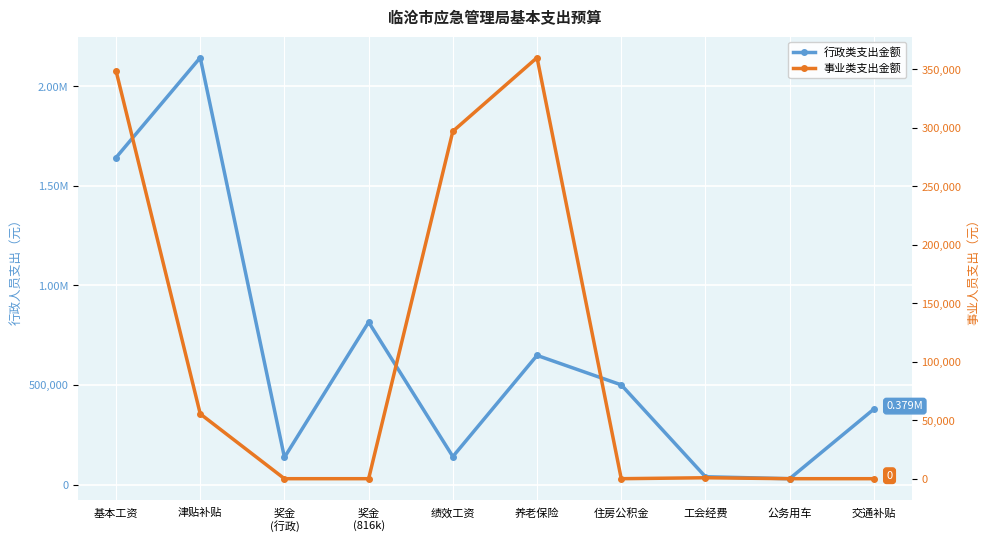

The value of 行政类支出金额 at 工会经费 is 23134.9. True or false?

False